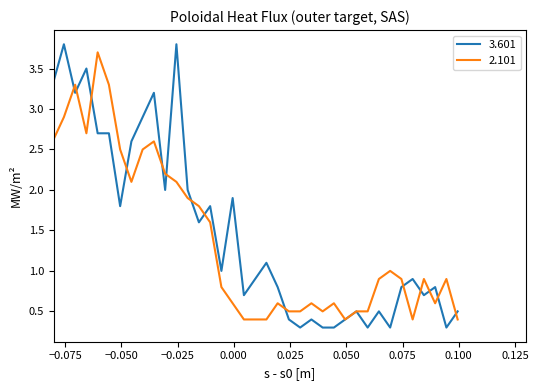

Count the number of categories in the chart.

38